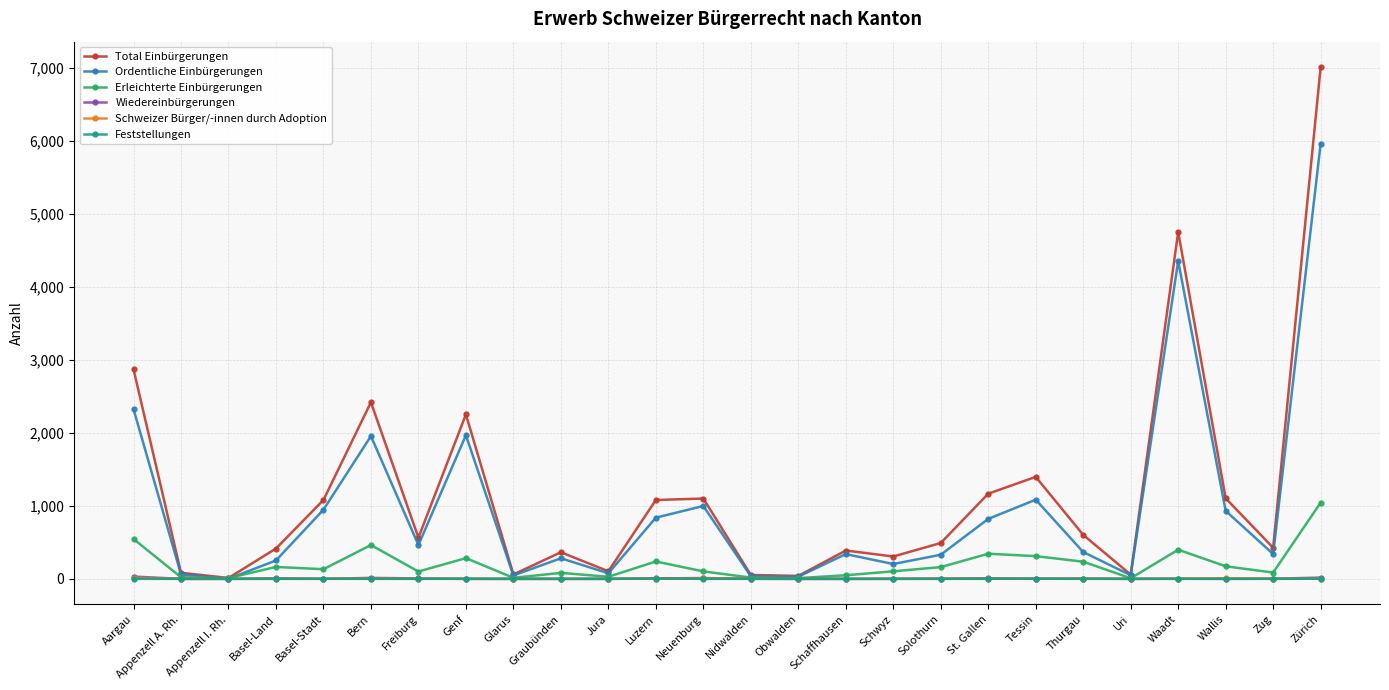

At which category does Total Einbürgerungen reach its first local peak?

Bern